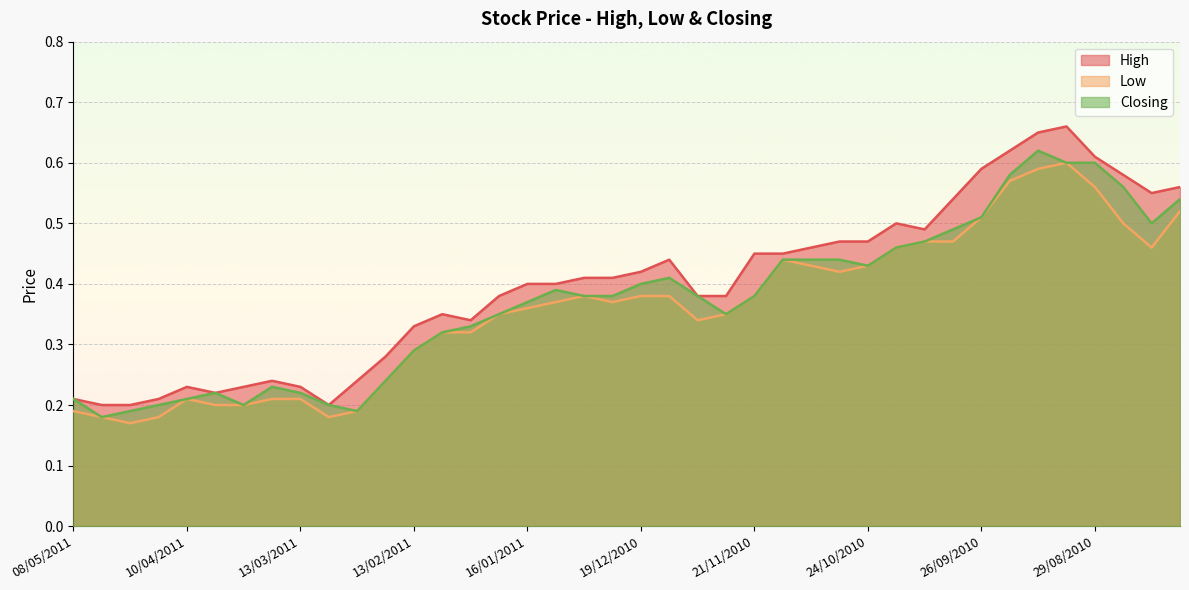

Count the High values in the range 0 to 1.

40